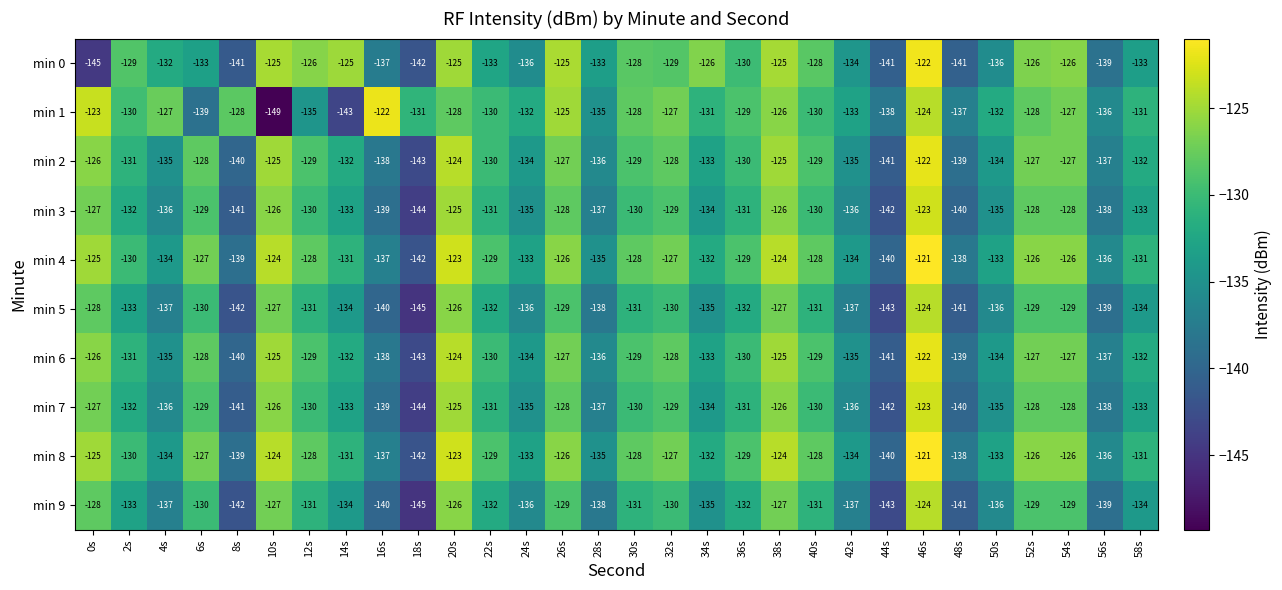

Is it true that min 7 equals -77 at 58s?

False